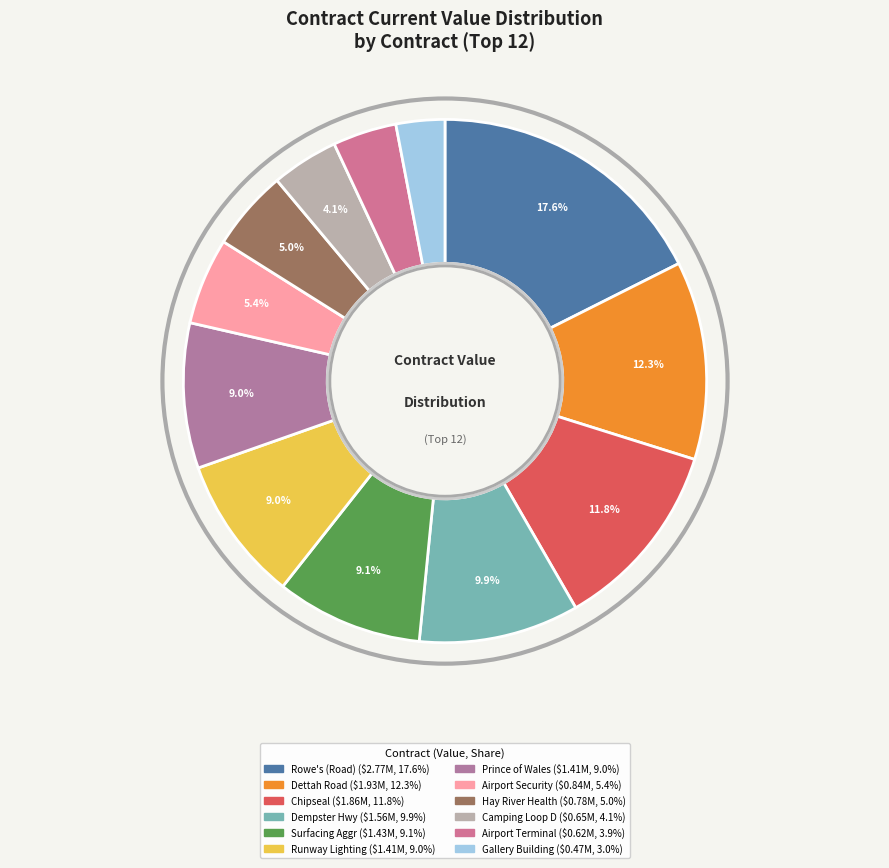

How many segments does this pie chart have?

12